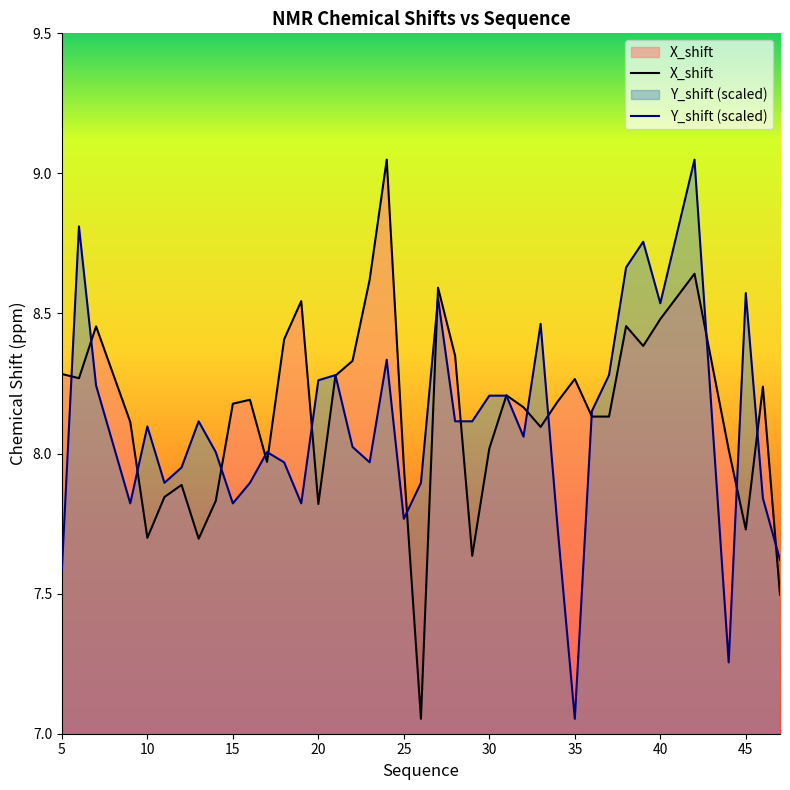

What is the approximate value of X_shift at 47?

7.5